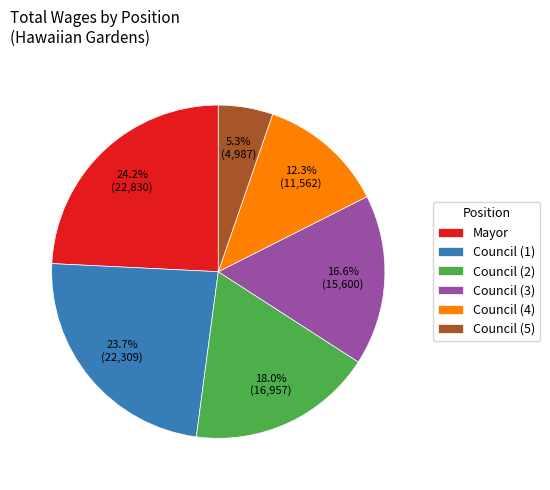

Is it true that Mayor is 24% of the pie?

True